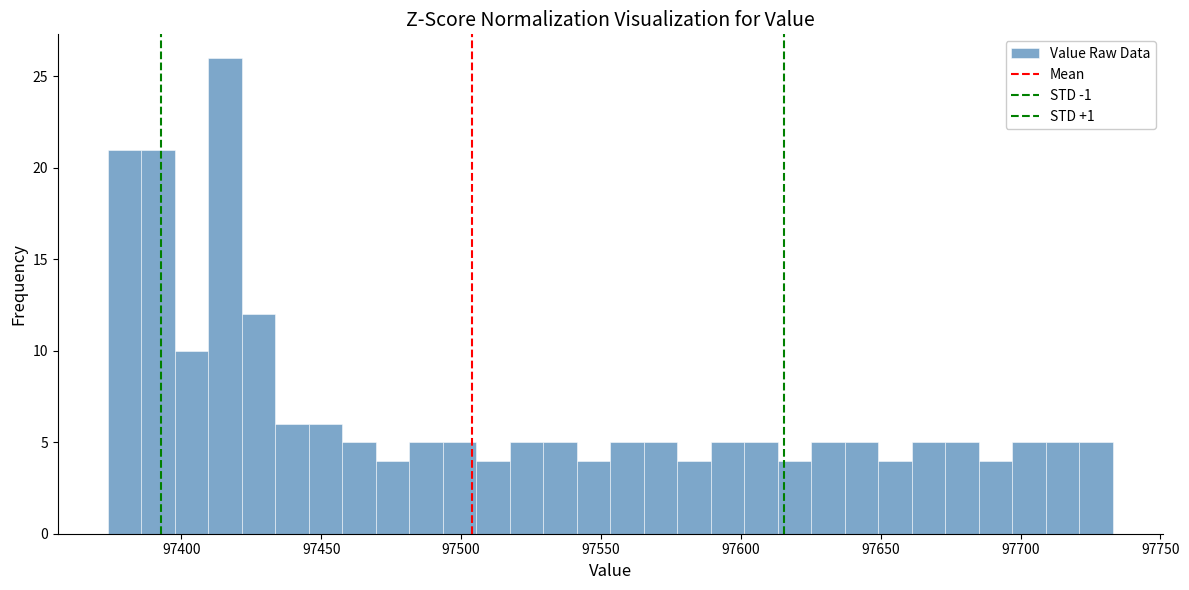

Read against the x-axis, roughly where is the centre of the tallest bar?

97415